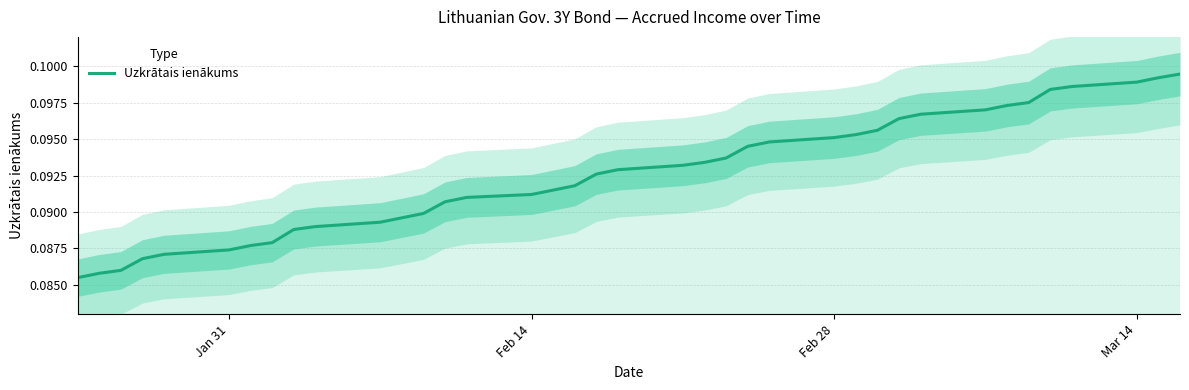

Is this an area chart (filled region under the line)?

No